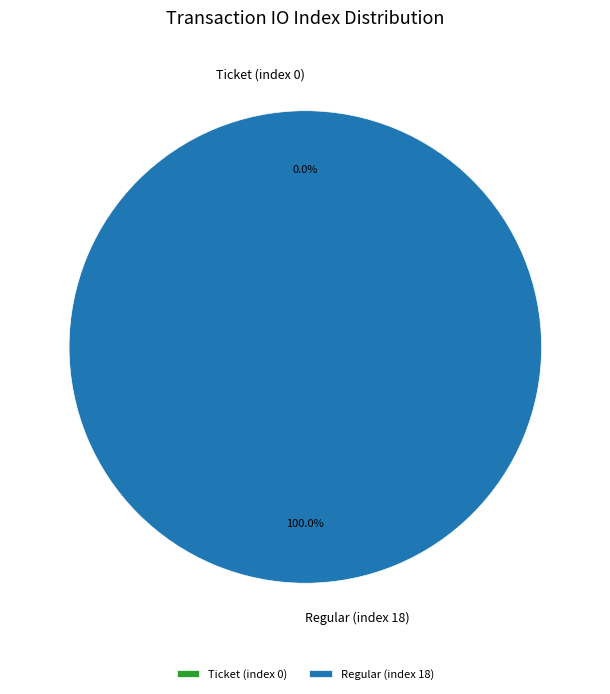

Which has a higher value, Regular (index 18) or Ticket (index 0)?

Regular (index 18)